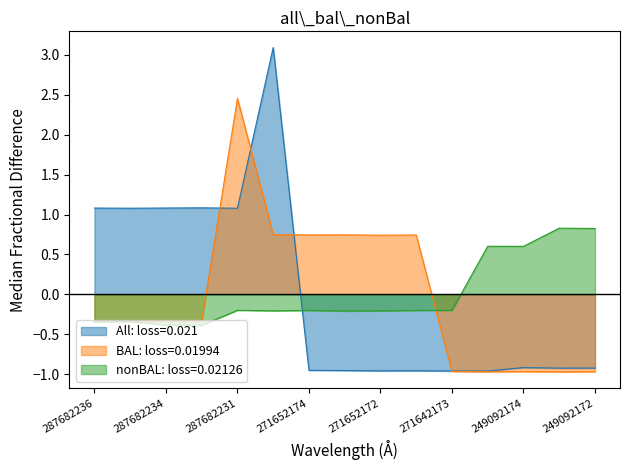

What is the difference between the maximum and minimum values in the All: loss=0.021 series?

4.0